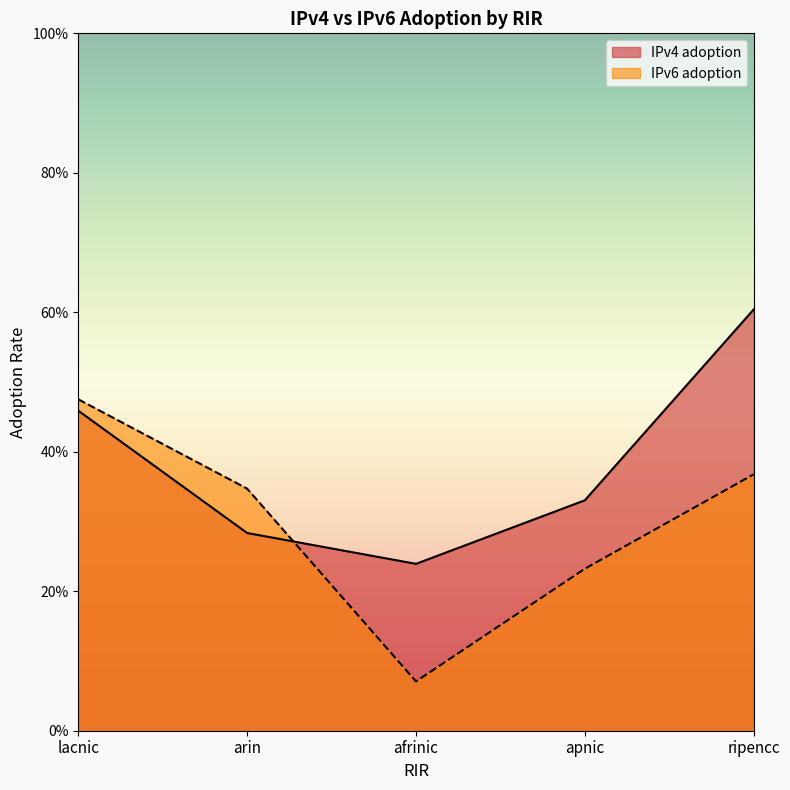

How many categories are shown in the chart?

5